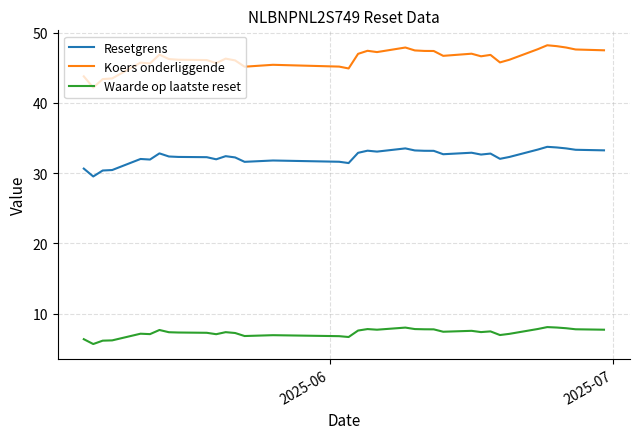

What is the greatest value displayed?

48.2